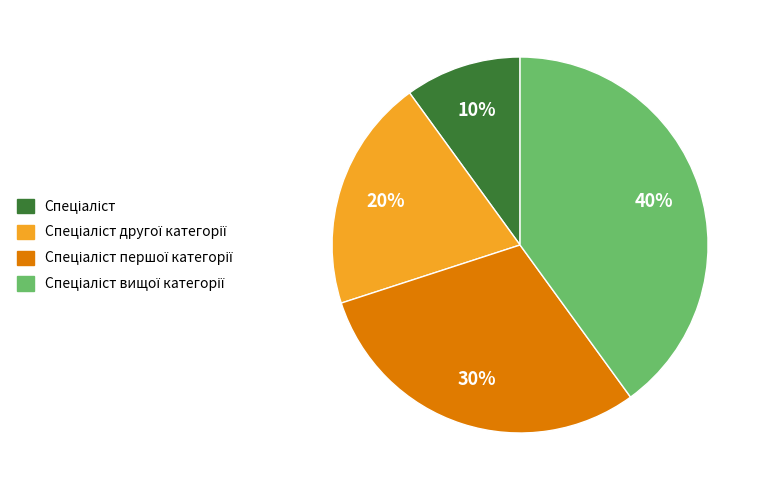

How many slices are in this pie chart?

4